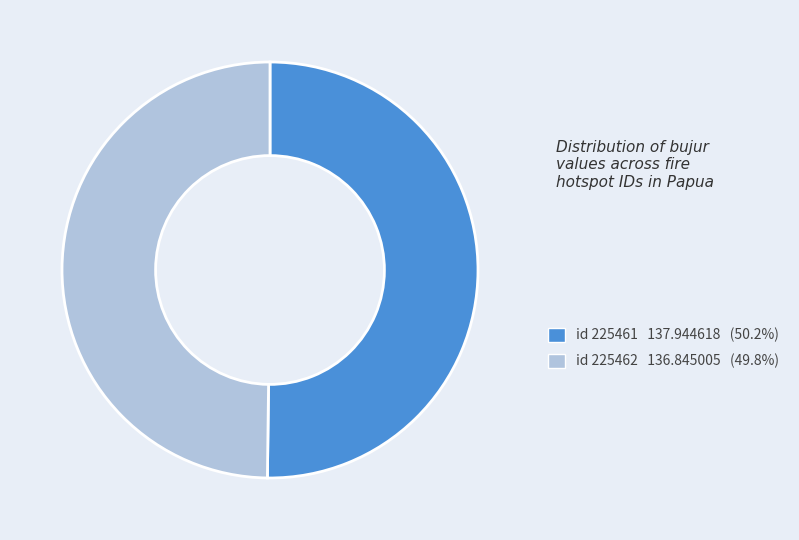

Is the sum of id 225462 136.845005 (49.8%) and id 225461 137.944618 (50.2%) greater than half?

Yes